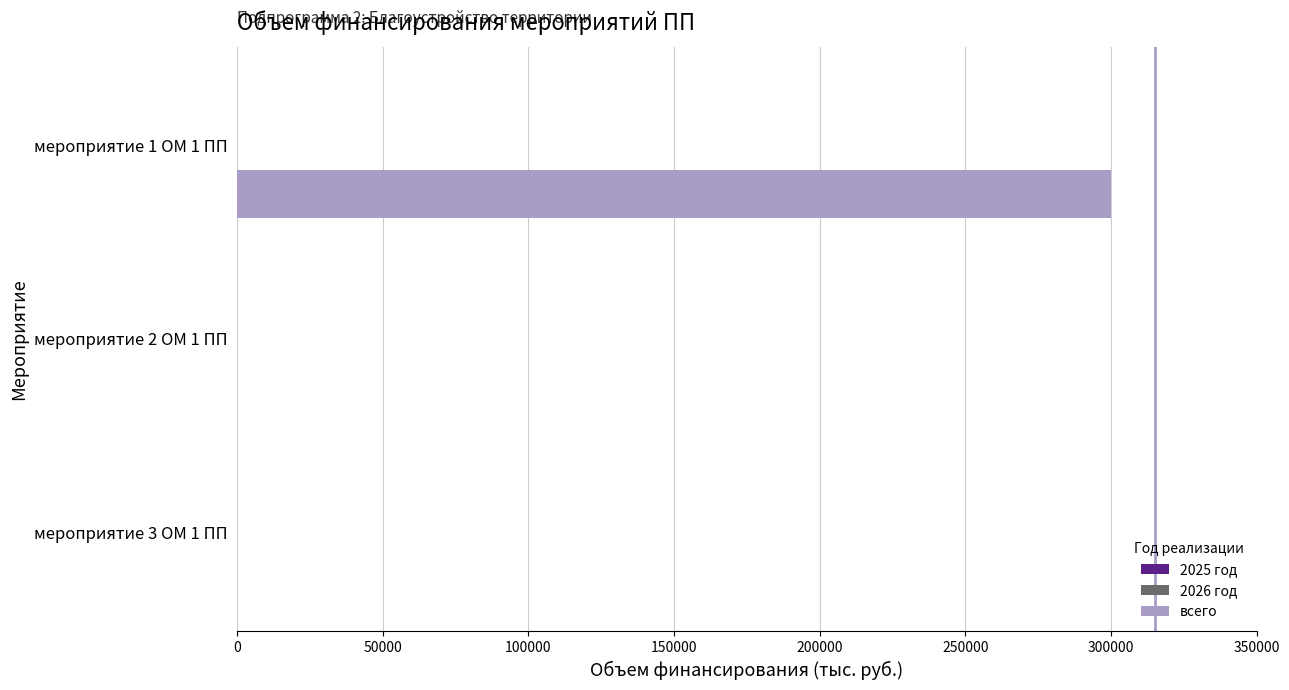

The value at мероприятие 3 ОМ 1 ПП is 122712. True or false?

False